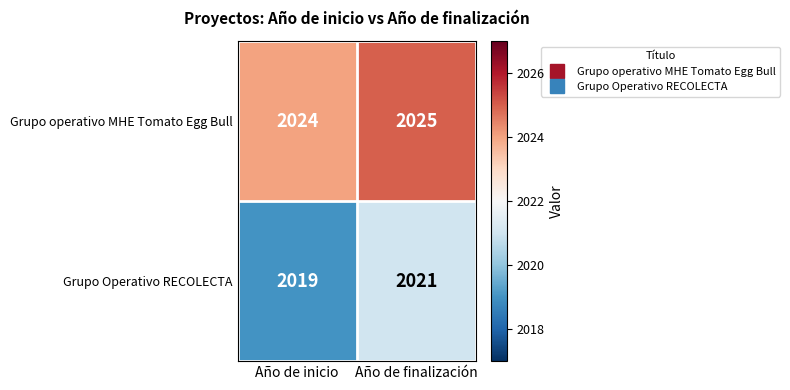

Which series has the largest total across all categories?

Grupo operativo MHE Tomato Egg Bull